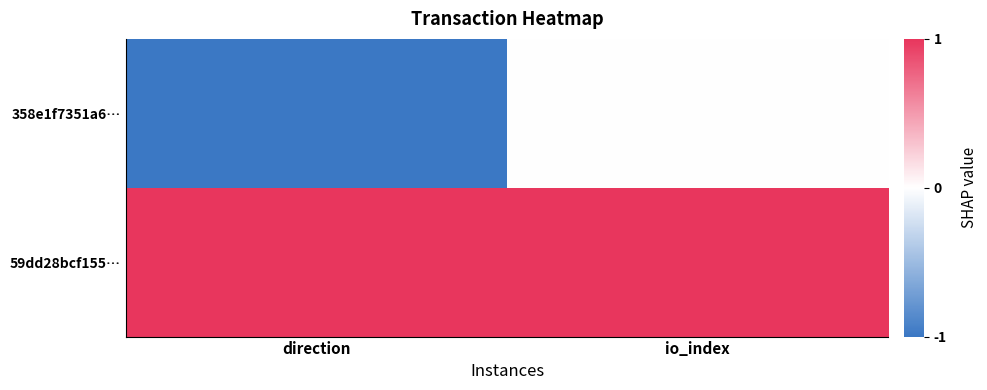

At how many categories does at least one series exceed 0?

2